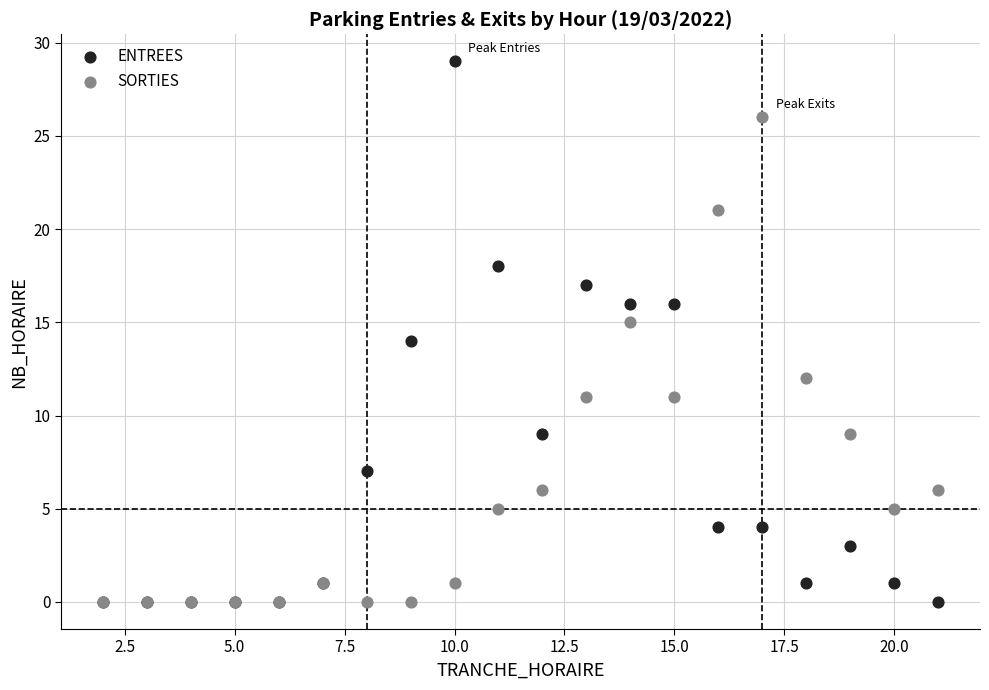

Which series has the largest Y range (max minus min)?

ENTREES